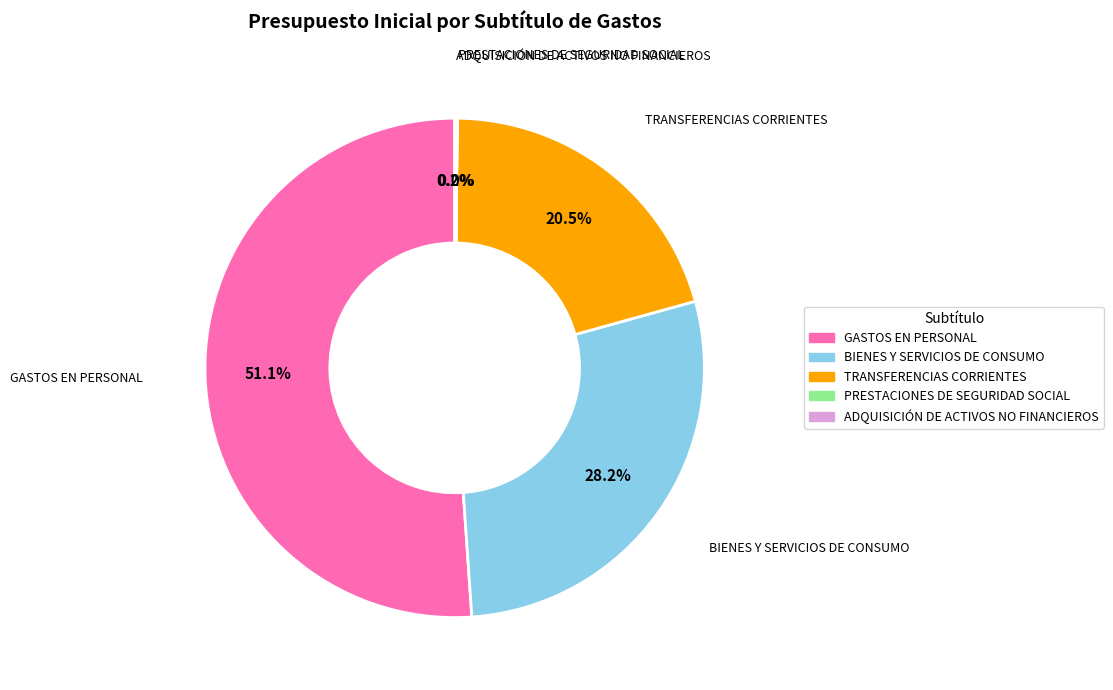

The GASTOS EN PERSONAL slice represents 65% of the pie. True or false?

False